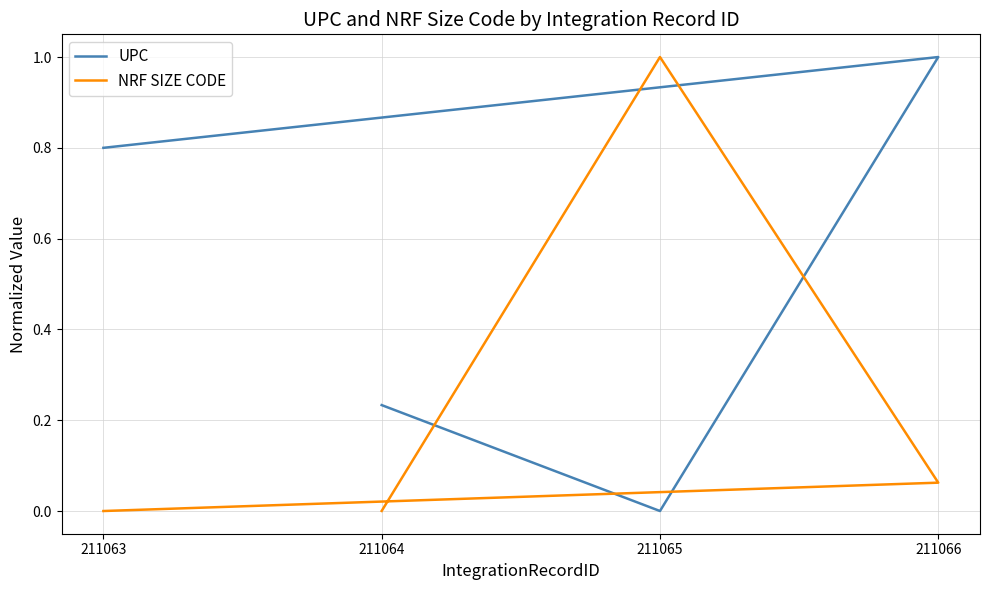

How many times do UPC and NRF SIZE CODE cross each other?

2